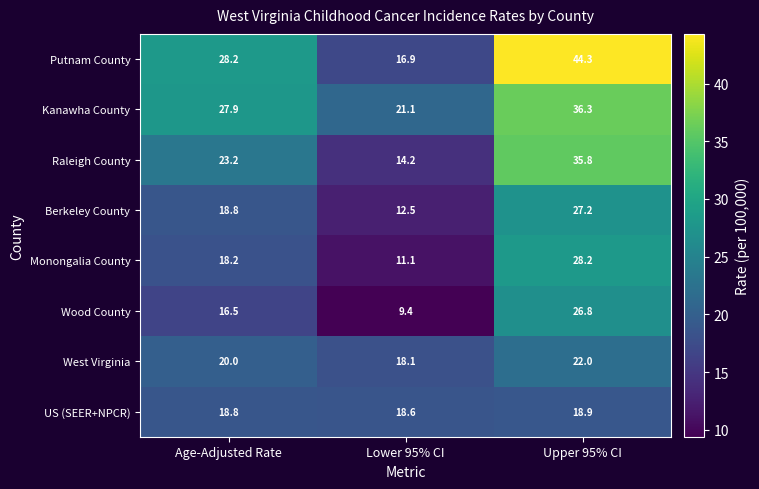

How many values in the Kanawha County series are below 27?

1